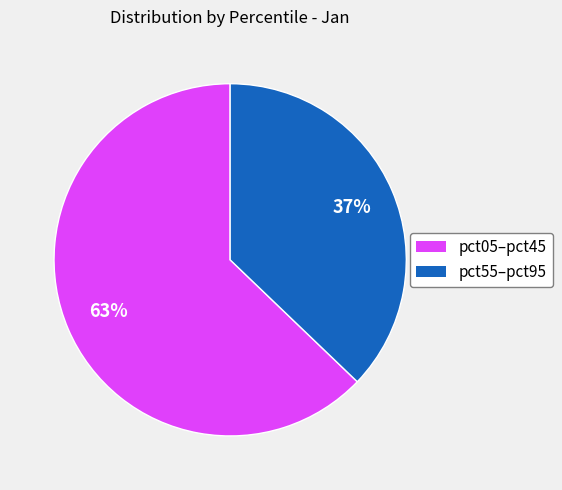

To the nearest percent, what is the difference between the largest and smallest slice percentages?

26%